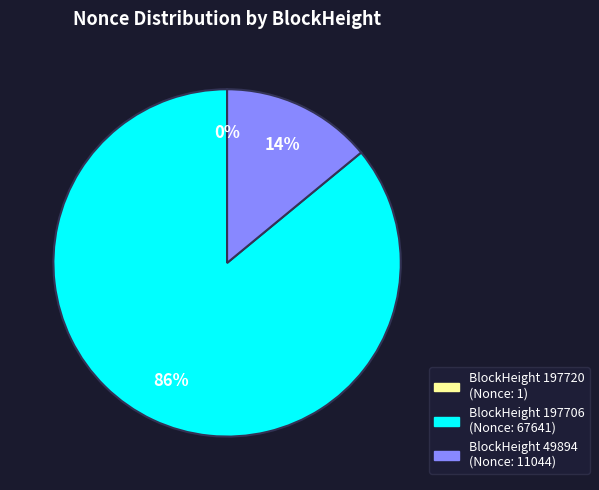

To the nearest percent, what is the average slice percentage?

33%